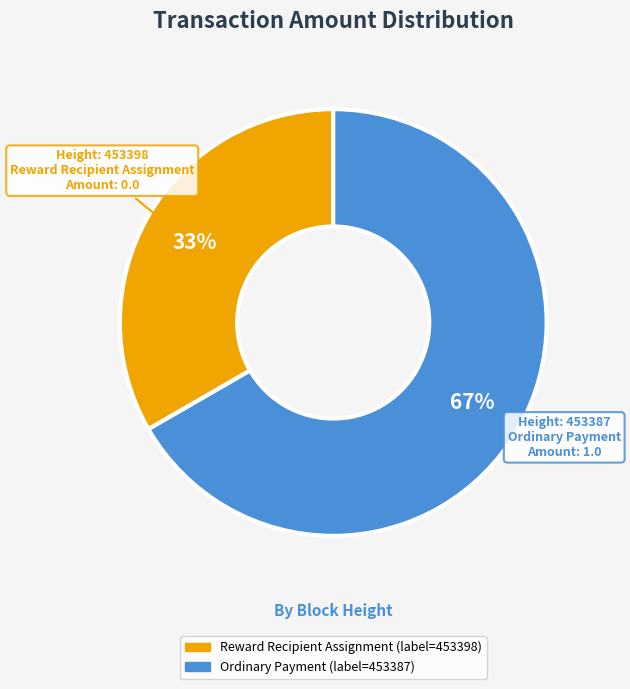

How many segments does this pie chart have?

2